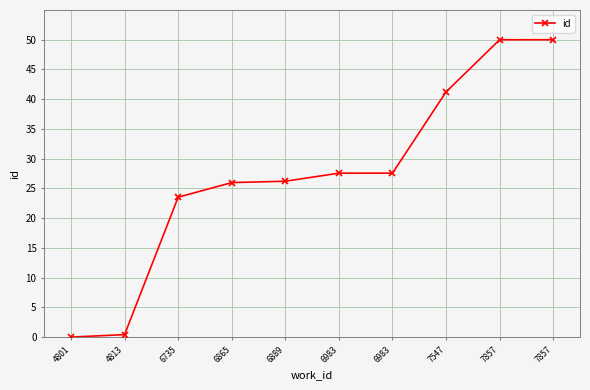

Reading left to right, what are all the values shown in this chart?

0.0	0.4	23.5	26.0	26.2	27.6	27.6	41.2	50.0	50.0